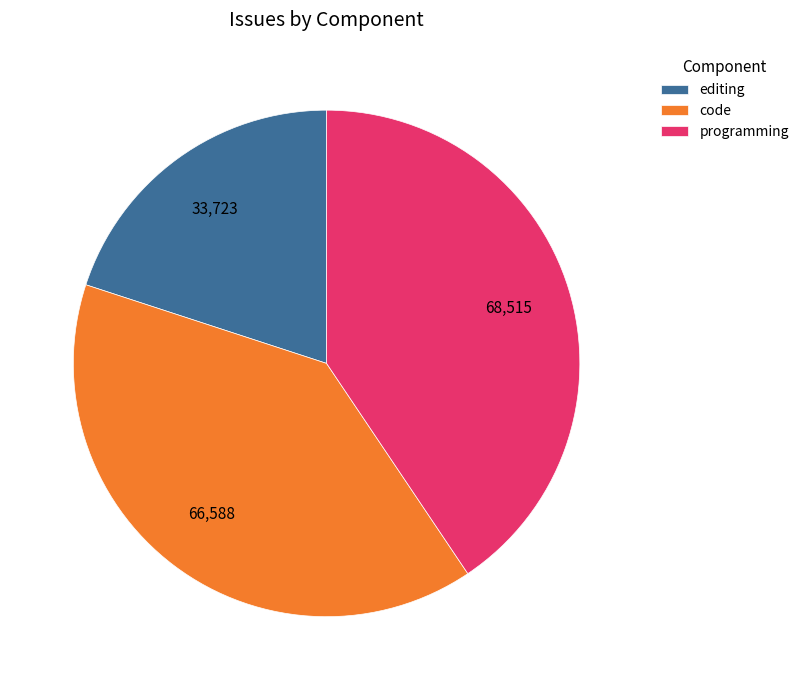

Between programming and code, which is larger?

programming